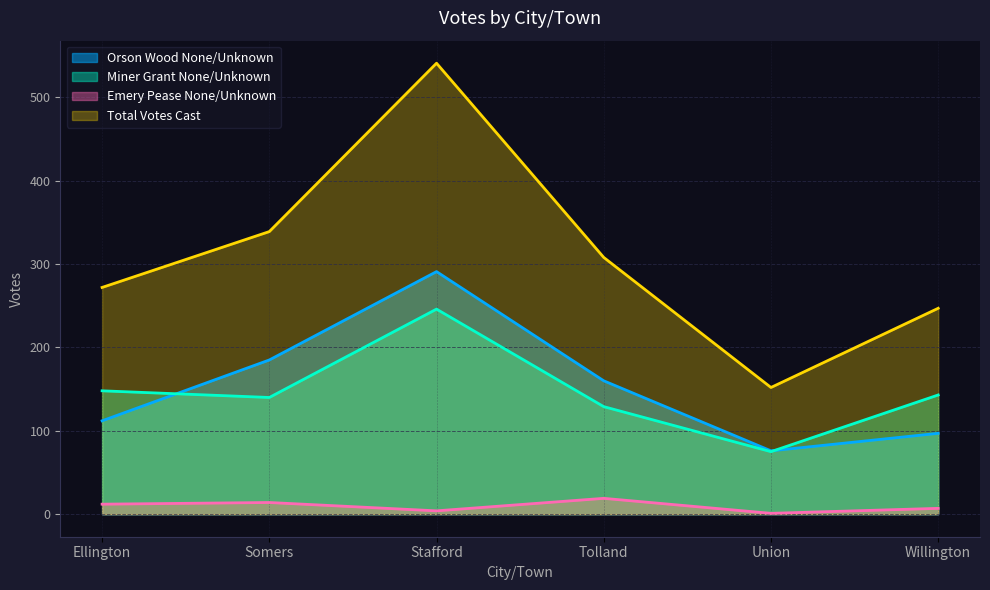

What is the difference between the maximum and second lowest values in the Total Votes Cast series?

294